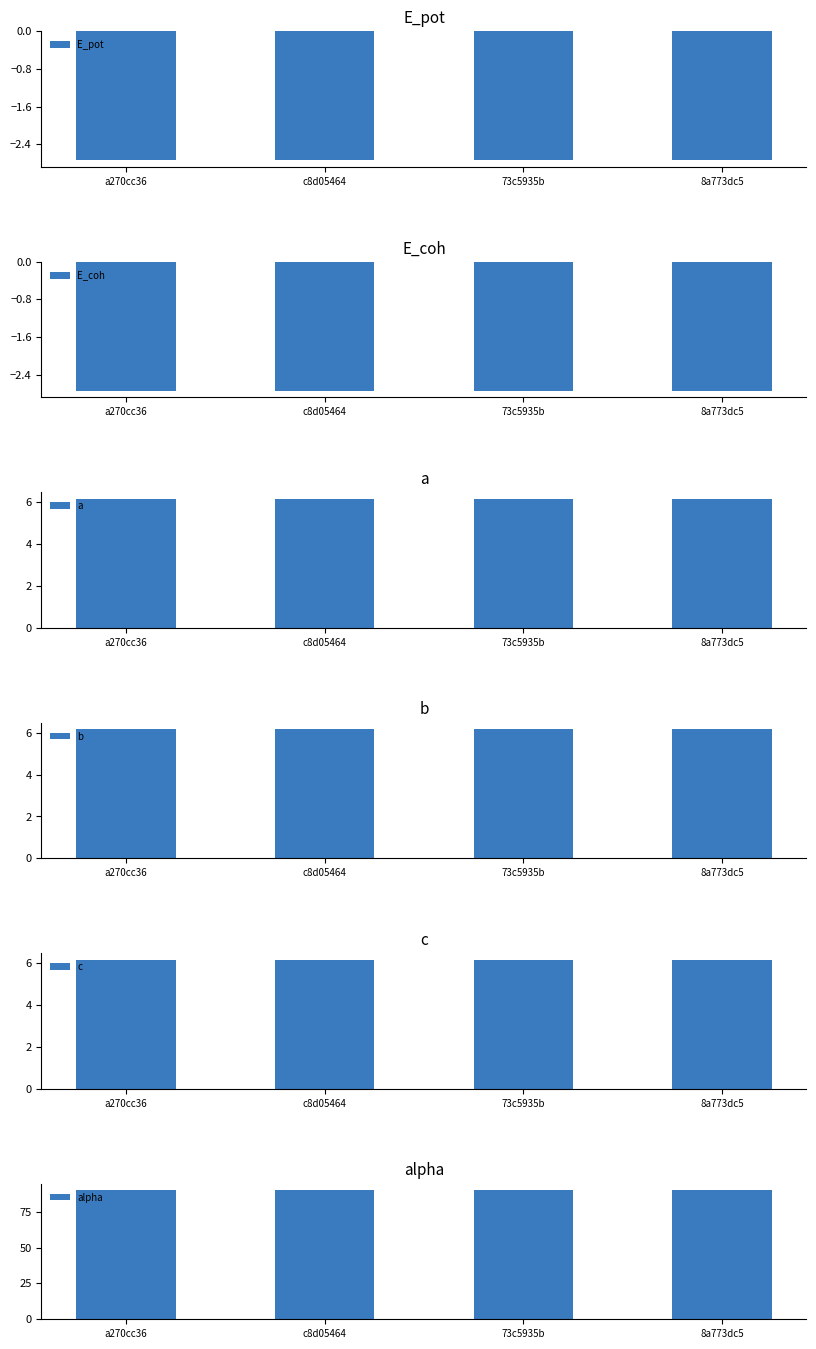

At which label does alpha reach its minimum?

a270cc36